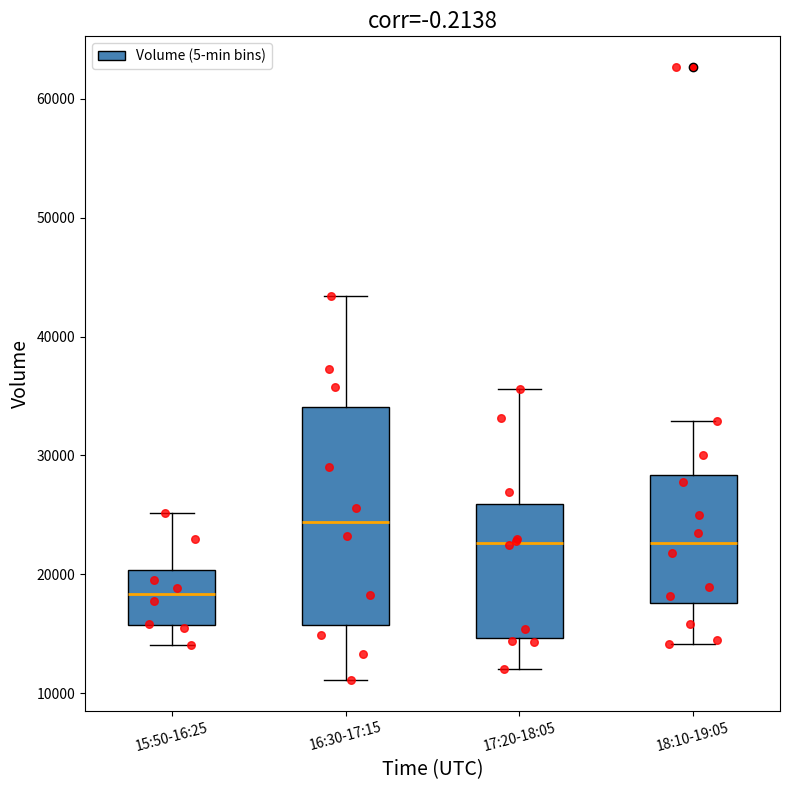

Reading left to right, read every box against the y-axis: the position of its median line, the range the box covers, and the ends of its whiskers. The values are not printed on the chart, so give them approximately, as read against the axis.

15:50-16:25: median 18000, box 16000 to 20000, whiskers 14000 to 25000
16:30-17:15: median 24000, box 16000 to 34000, whiskers 11000 to 43000
17:20-18:05: median 23000, box 15000 to 26000, whiskers 12000 to 36000
18:10-19:05: median 23000, box 18000 to 28000, whiskers 14000 to 33000